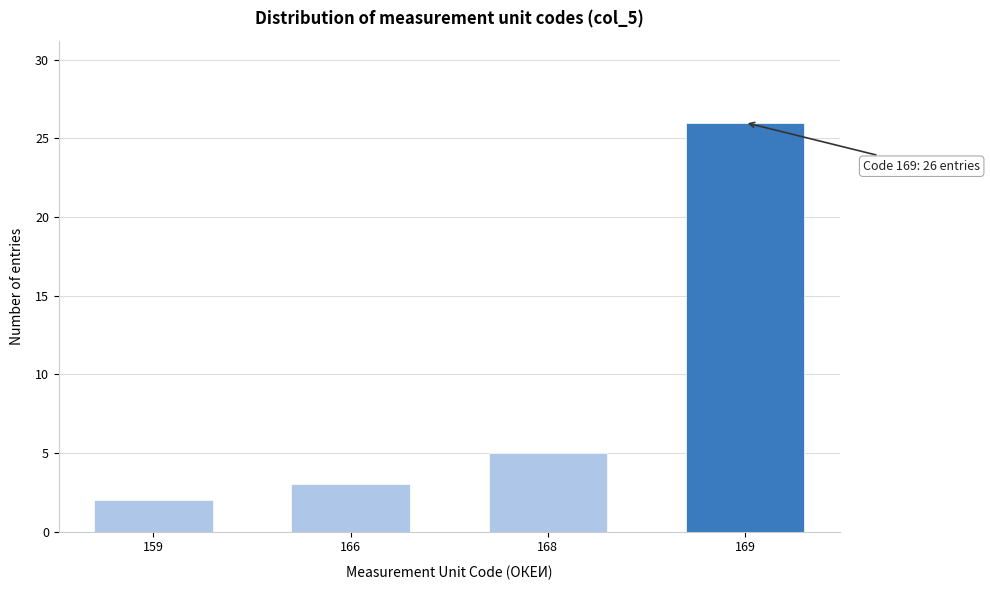

Reading left to right, what are all the values shown in this chart?

2	3	5	26